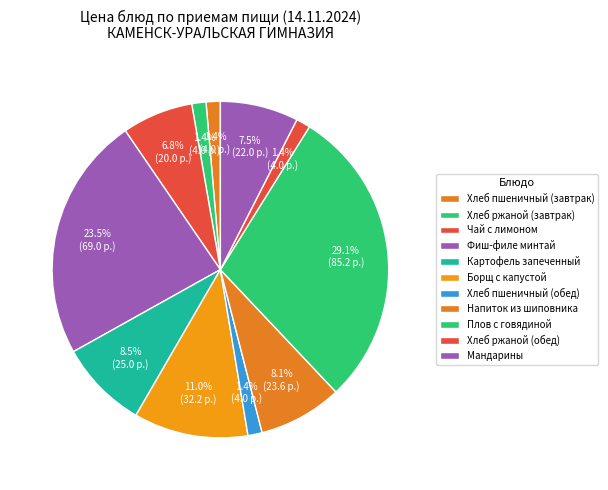

Count the number of slices in the pie.

11